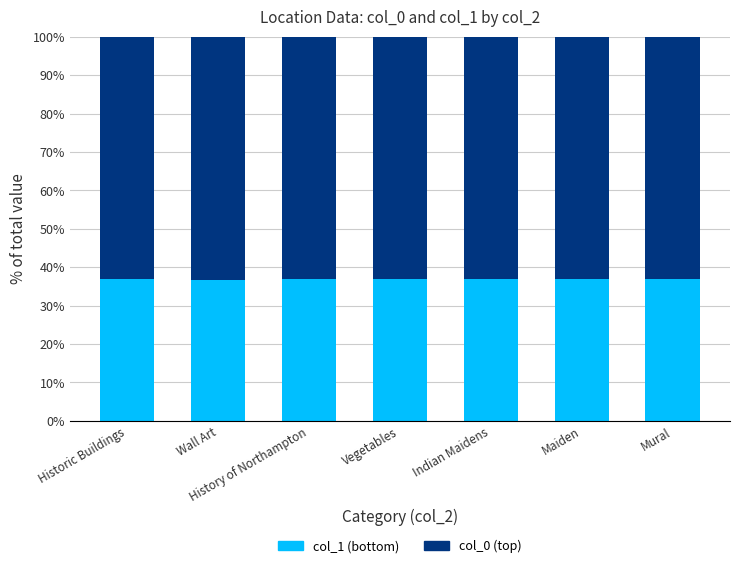

What is the total value across all series at Vegetables?

100.0